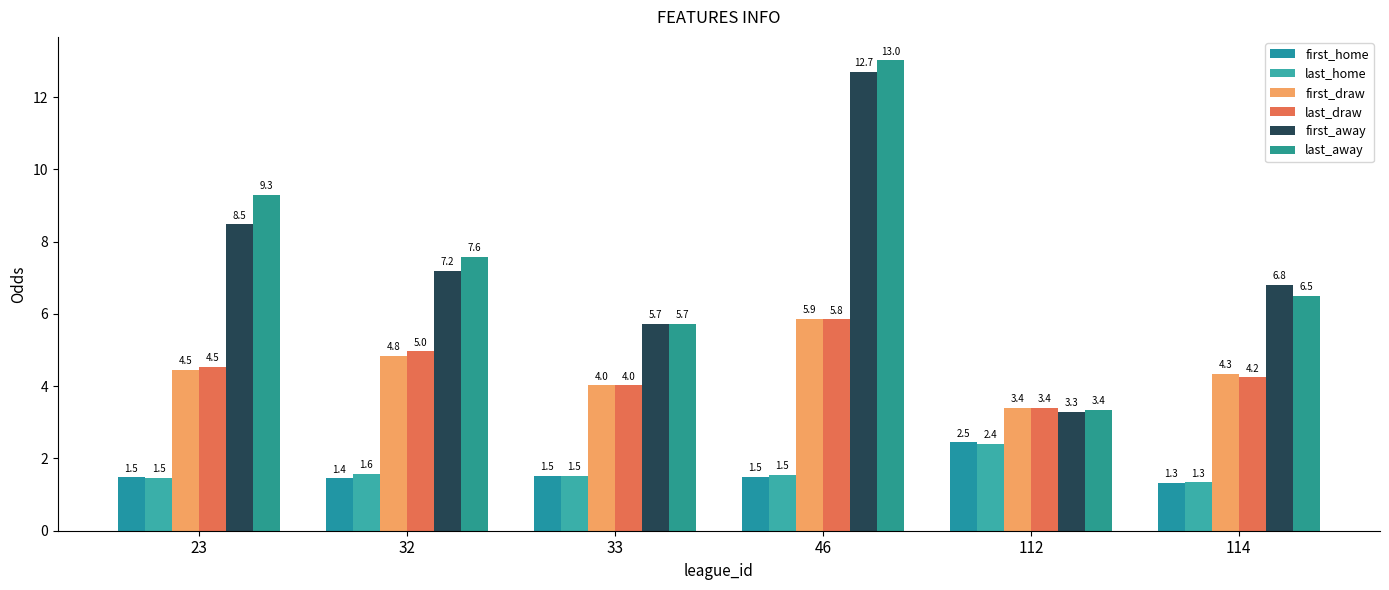

Reading right to left, transcribe all the data shown in this chart.

first_home: 1.3	2.5	1.5	1.5	1.4	1.5
last_home: 1.3	2.4	1.5	1.5	1.6	1.5
first_draw: 4.3	3.4	5.9	4.0	4.8	4.5
last_draw: 4.2	3.4	5.8	4.0	5.0	4.5
first_away: 6.8	3.3	12.7	5.7	7.2	8.5
last_away: 6.5	3.4	13.0	5.7	7.6	9.3